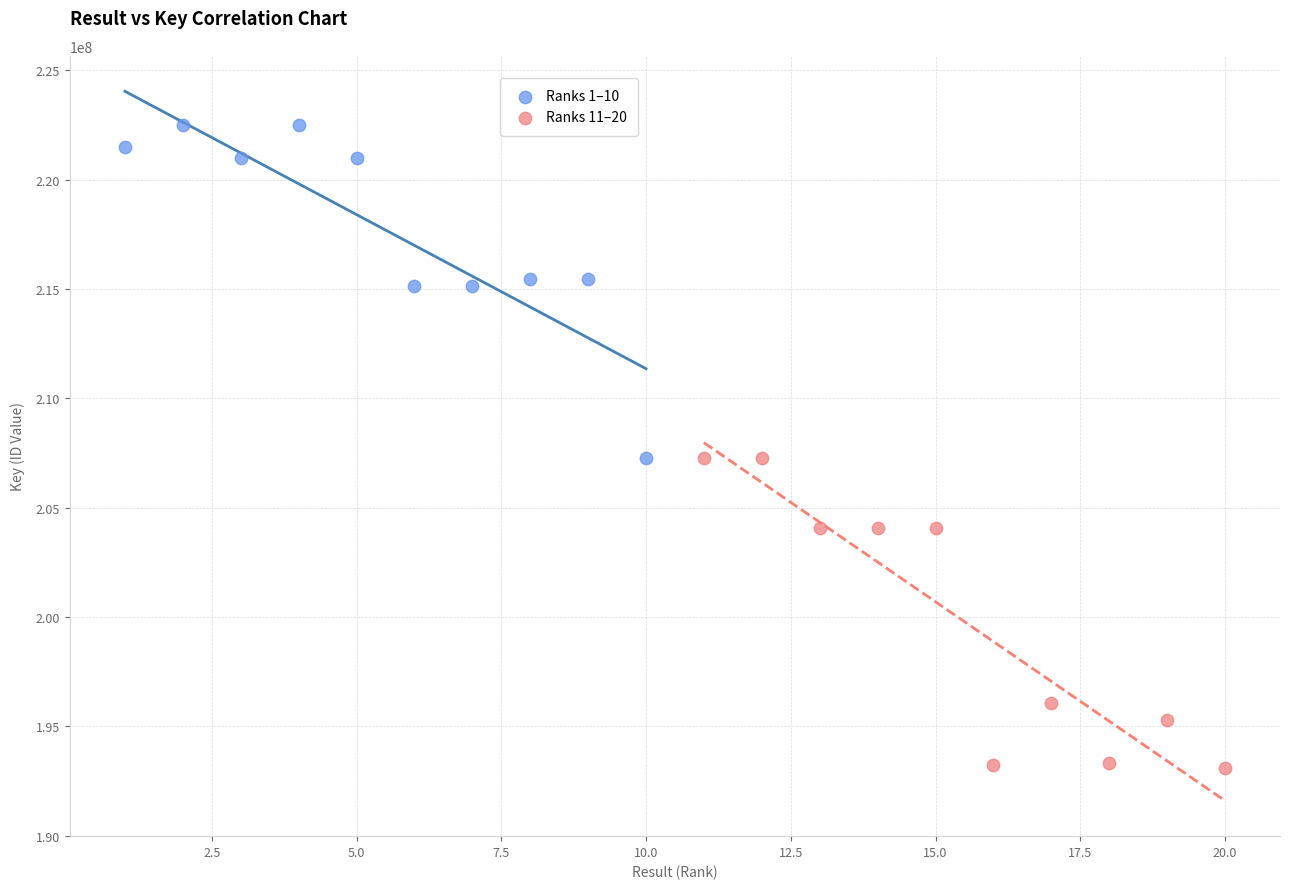

Which series contains the lowest Y value?

Ranks 11–20